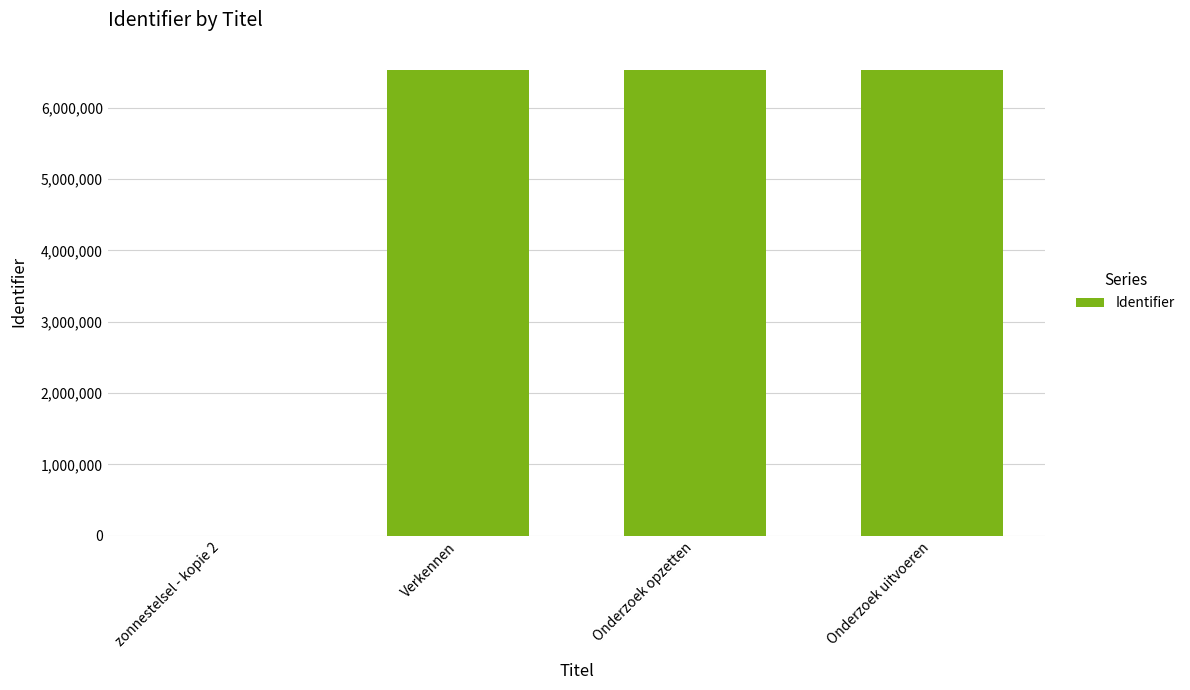

What is the sum of all values?

19585362